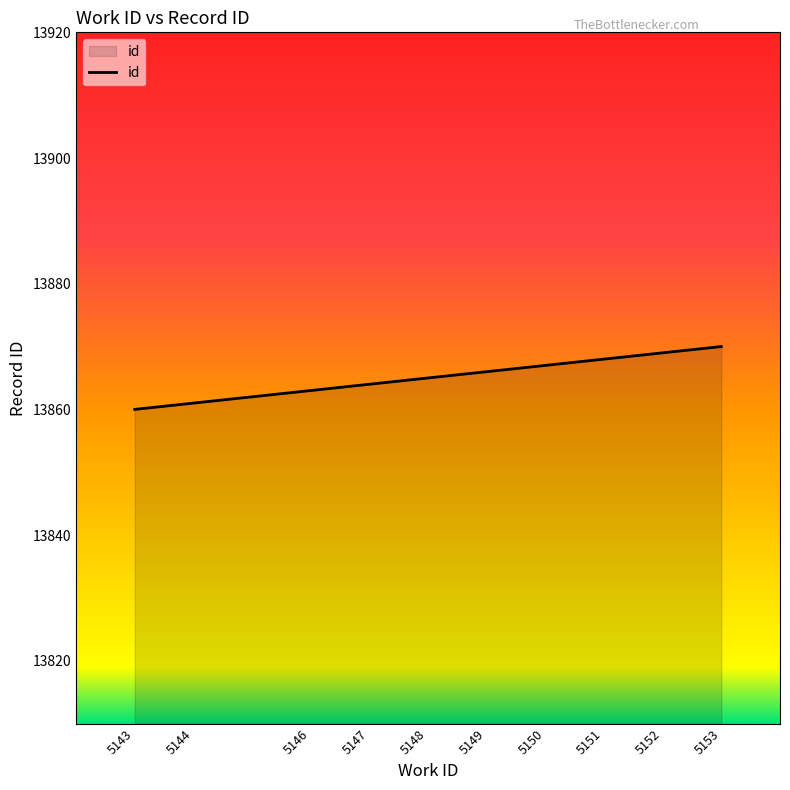

The value at 5153 is 5184. True or false?

False